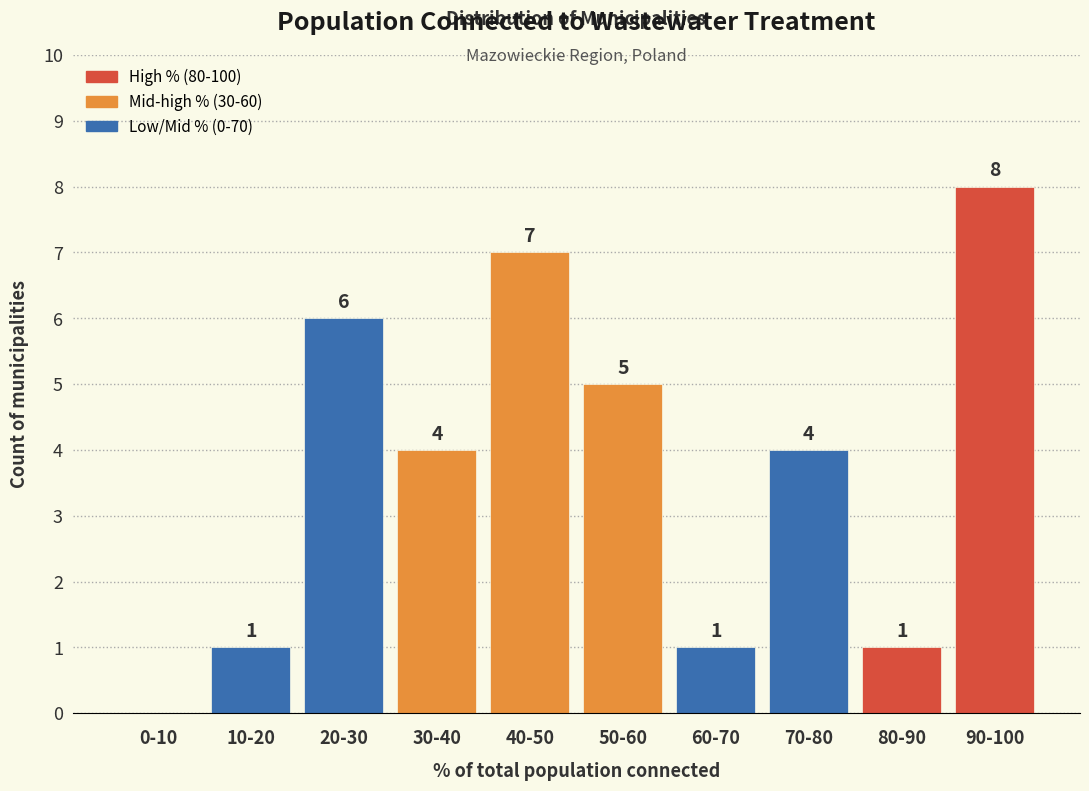

Reading right to left, list all the values displayed in this chart.

90-100=8	80-90=1	70-80=4	60-70=1	50-60=5	40-50=7	30-40=4	20-30=6	10-20=1	0-10=0